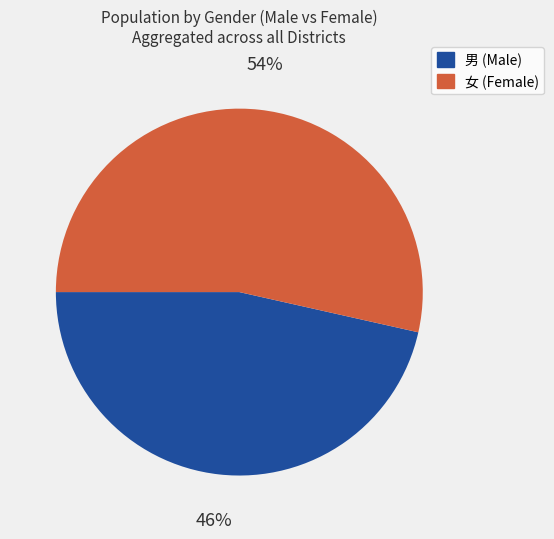

Does any single category account for the majority?

Yes